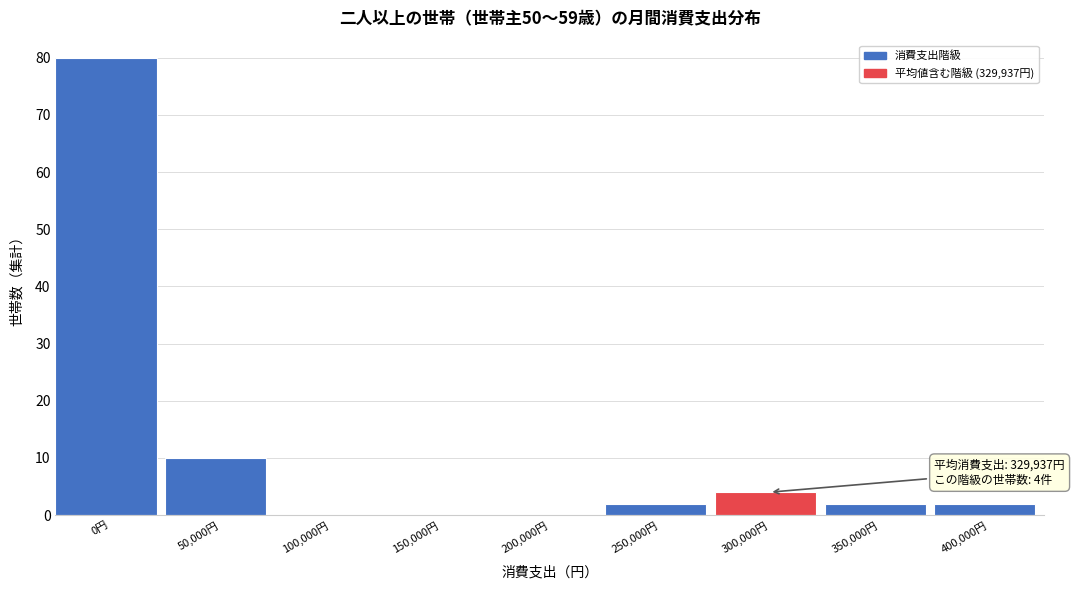

Reading left to right, list all the values displayed in this chart.

0円=80	50,000円=10	100,000円=0	150,000円=0	200,000円=0	250,000円=2	300,000円=4	350,000円=2	400,000円=2